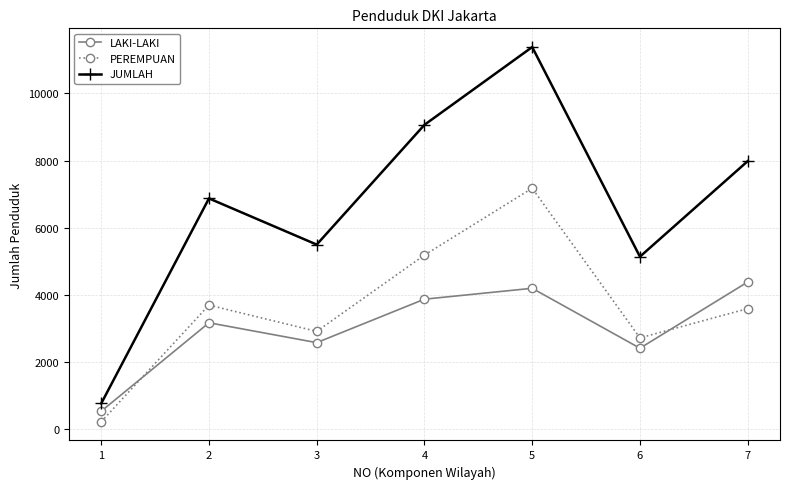

The value of JUMLAH at 5 is 11377. True or false?

True